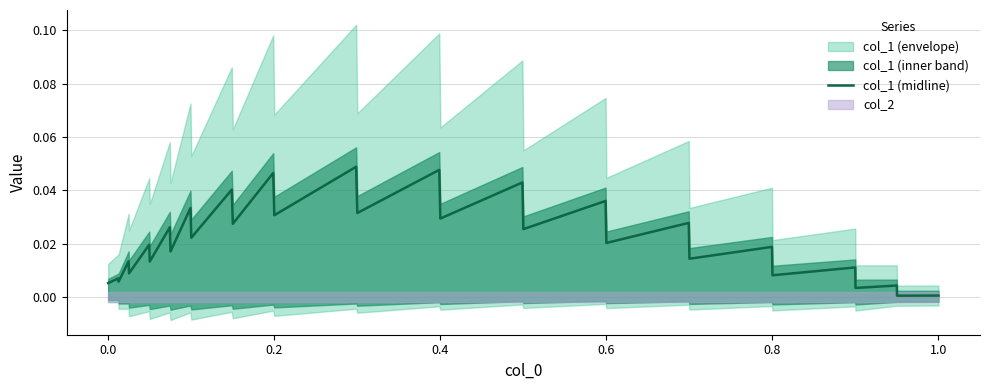

How many interior local peaks (higher than both neighbors) does the data have?

15